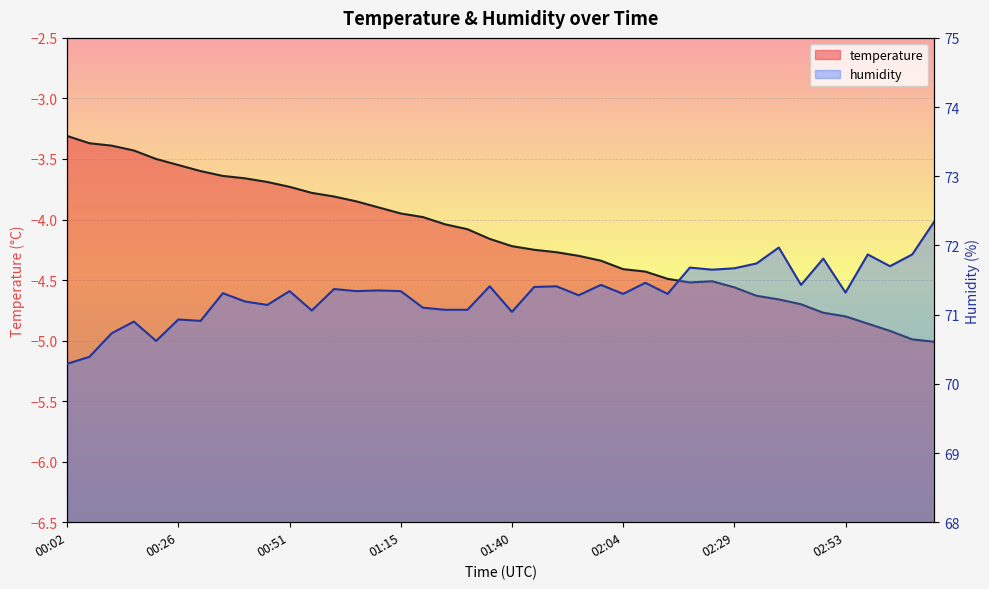

Which series has the largest range (max minus min)?

humidity